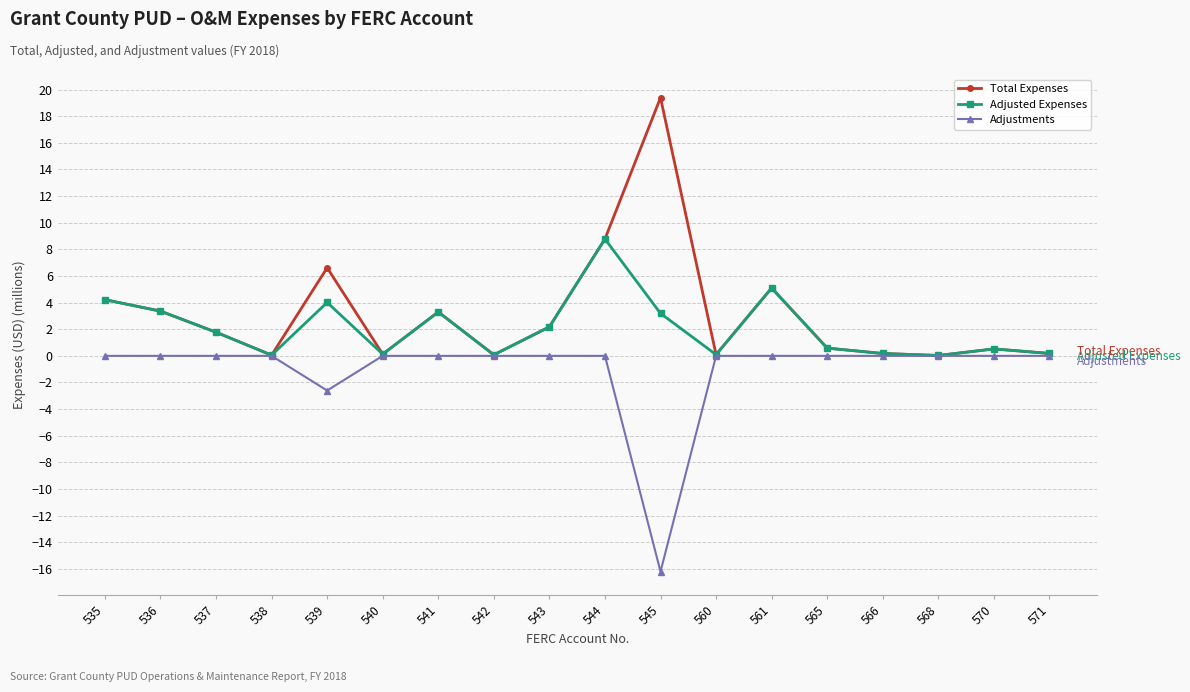

Is this an area chart (filled region under the line)?

No